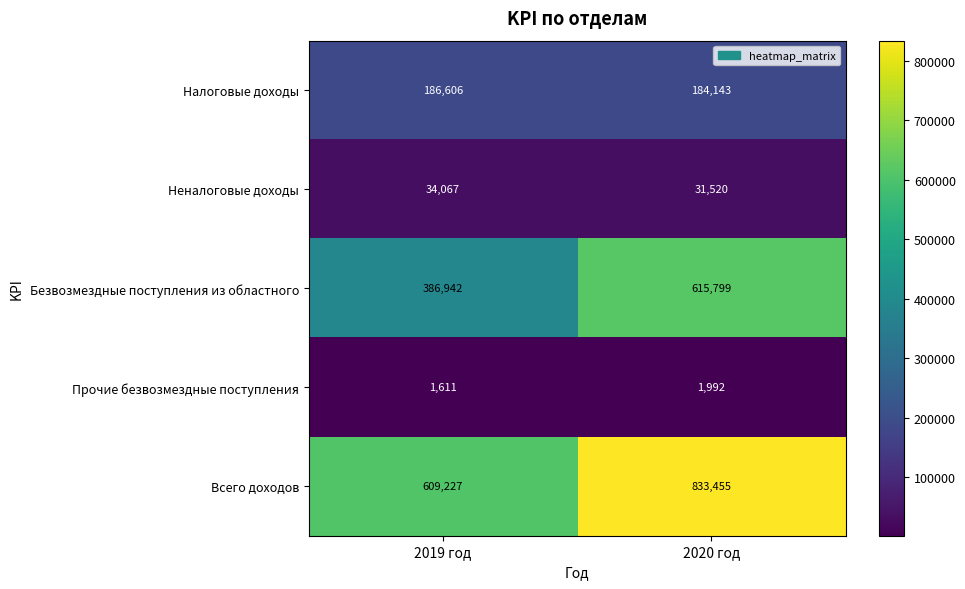

Which series has the largest range (max minus min)?

Безвозмездные поступления из областного